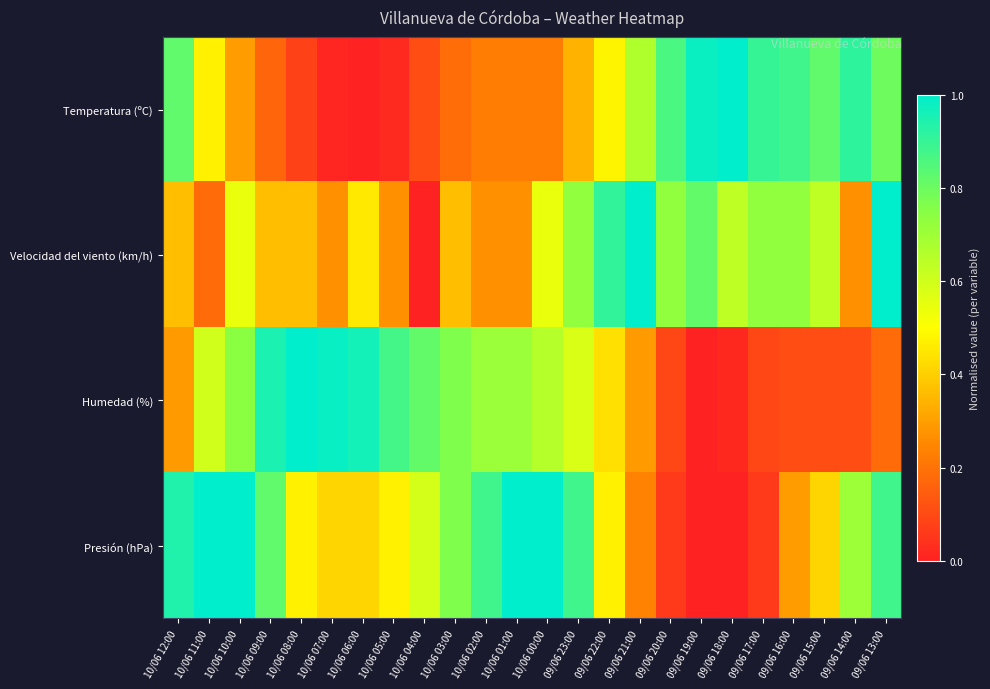

How many data points does each series have?

24